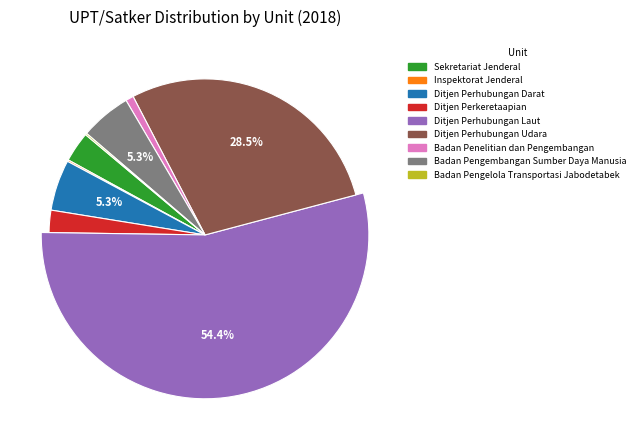

What portion of the pie excludes Ditjen Perhubungan Laut?

45.6%